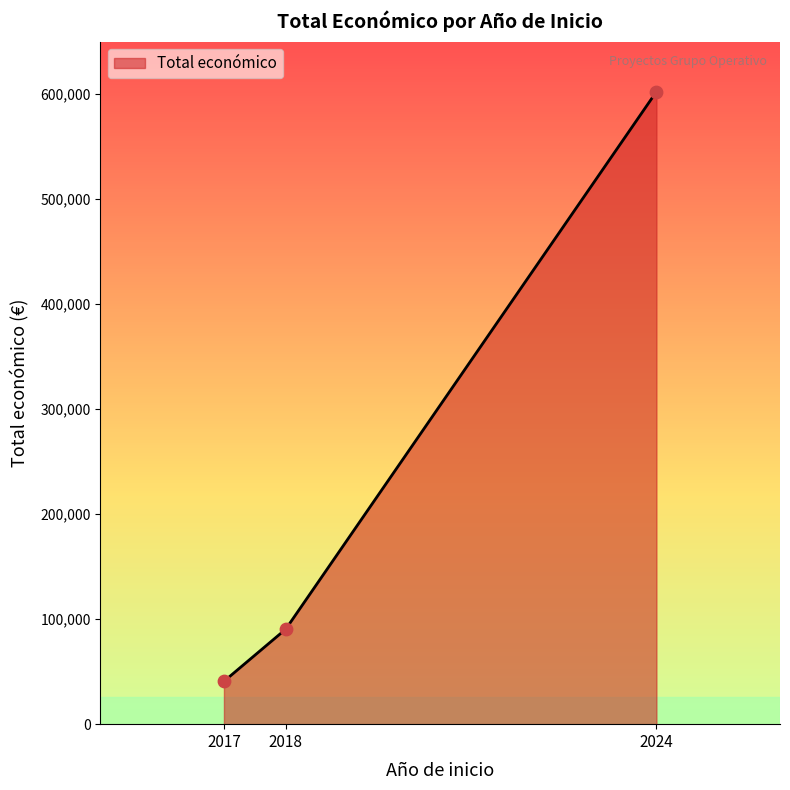

What is the change in value from 2017 to 2018?

+49660.0